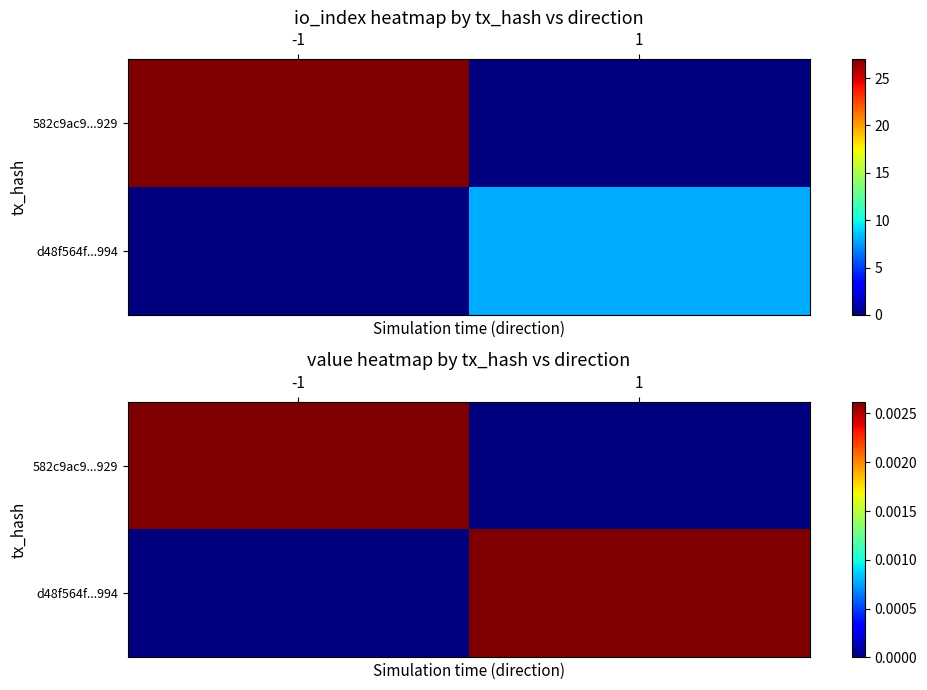

Rank the categories by d48f564f...994 value from highest to lowest.

1, -1